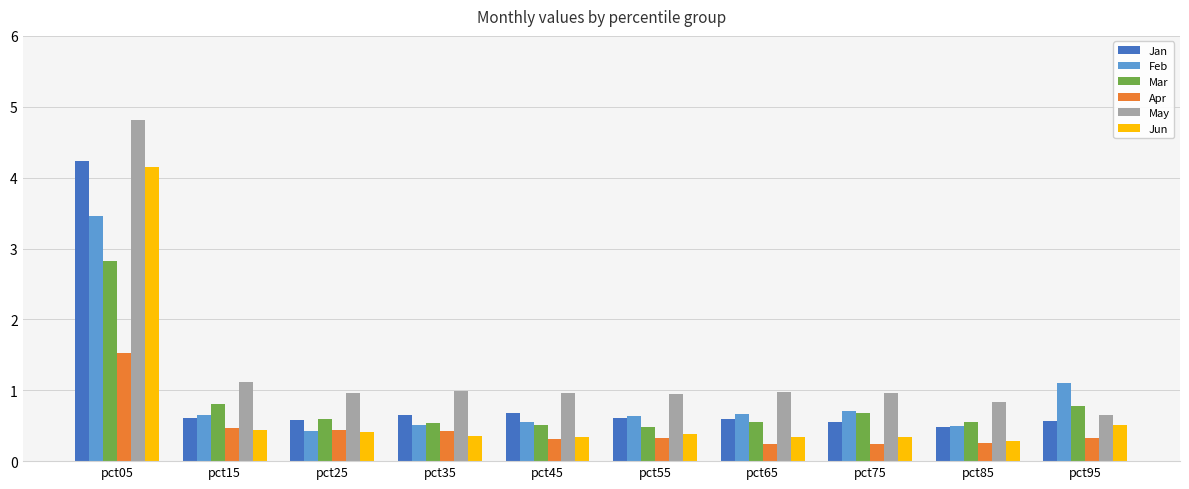

Which category has the lowest value in the May series?

pct95